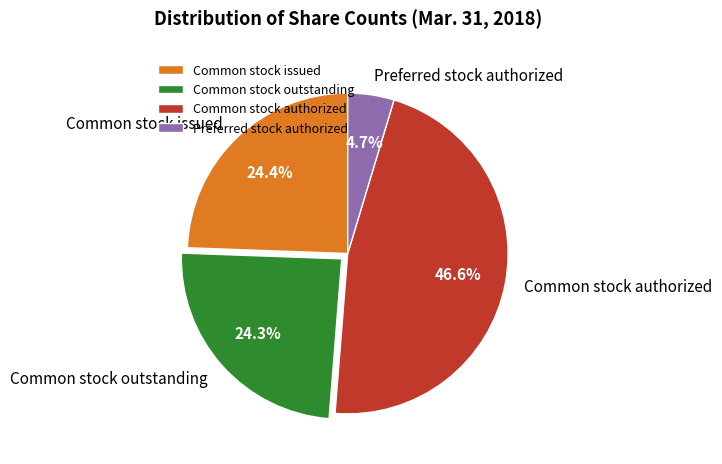

What is the ratio of the value at Common stock authorized to the value at Common stock outstanding?

1.9